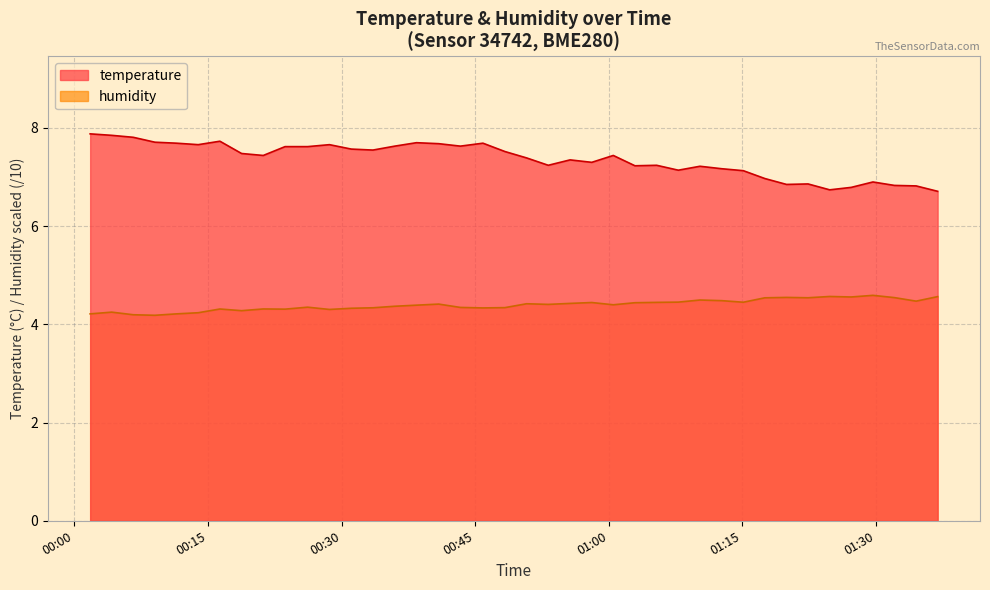

True or false: temperature and humidity cross at least once.

False